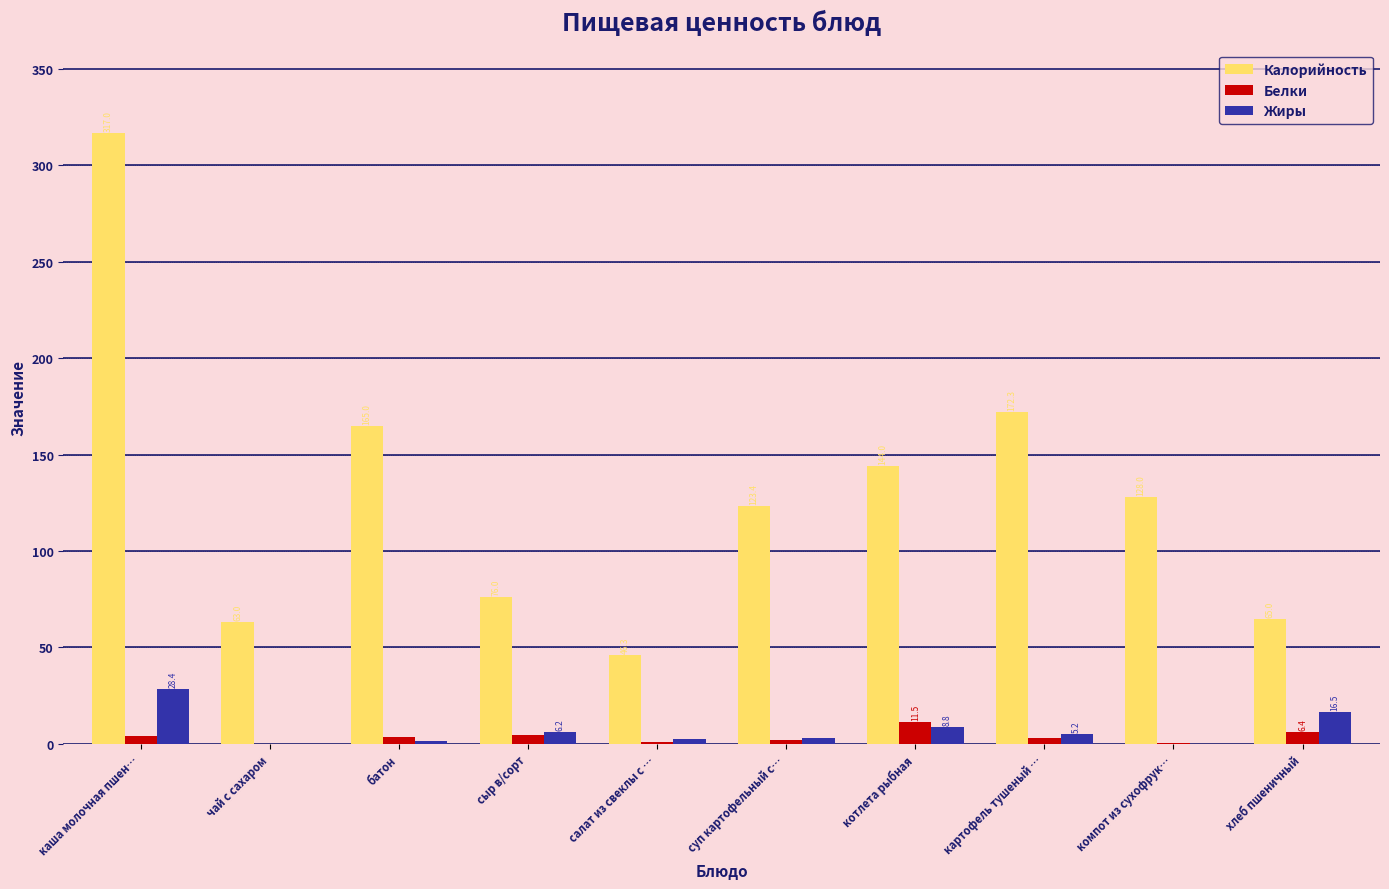

What are all the series names shown in the legend?

Калорийность, Белки, Жиры